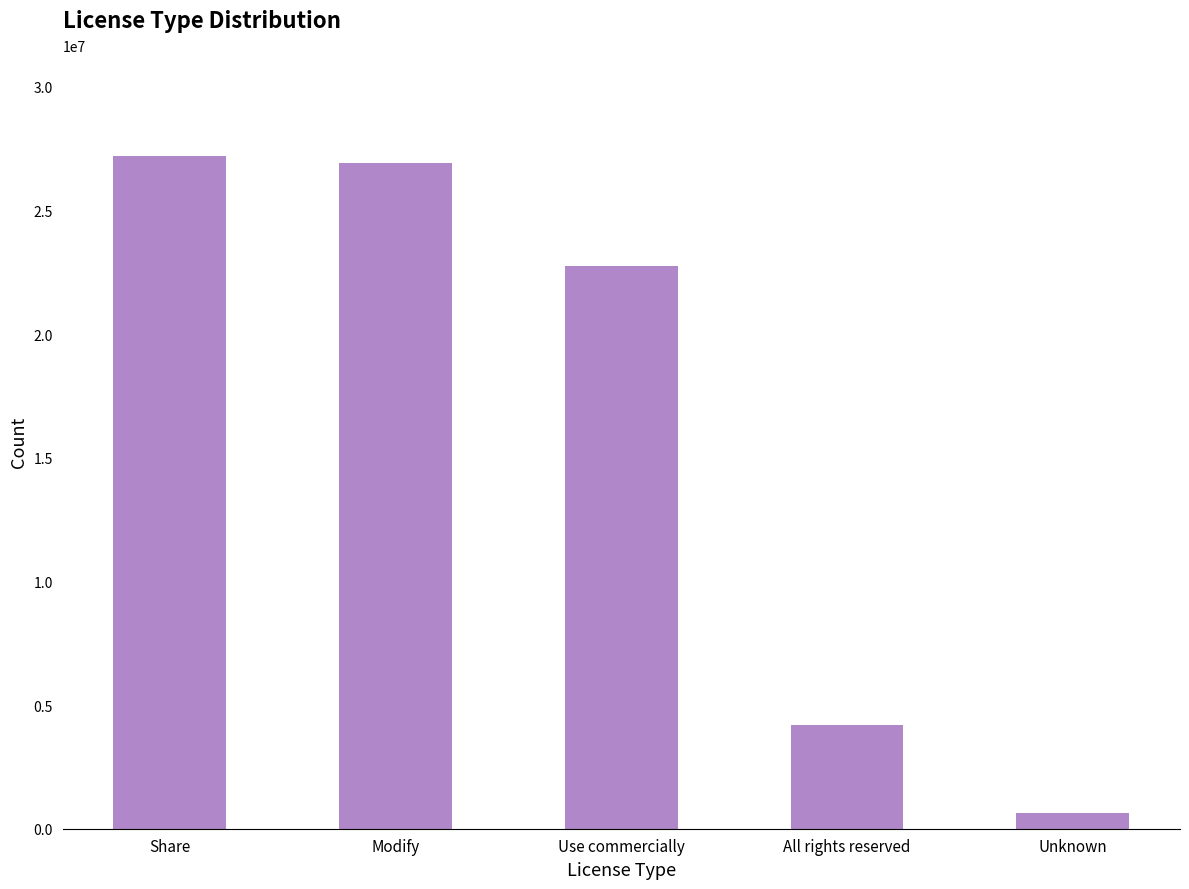

At which label does the data first exceed 22773764?

Share